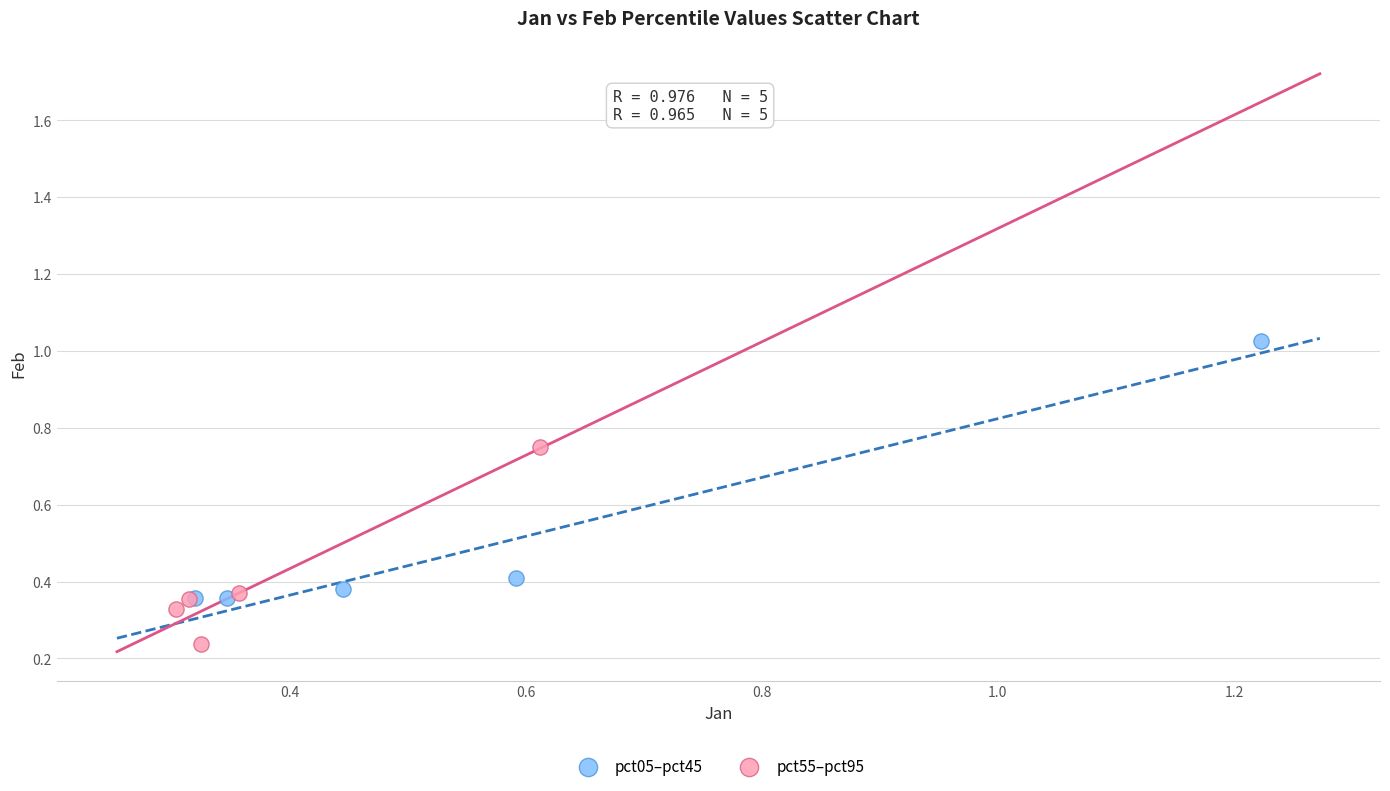

Which series reaches the maximum Y coordinate?

pct05–pct45